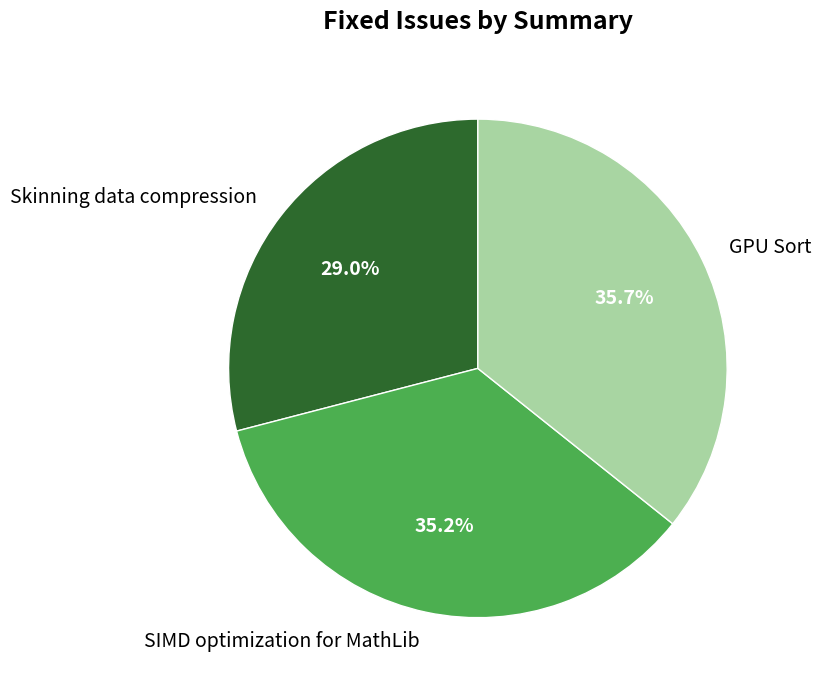

To the nearest percent, what portion does GPU Sort represent?

36%